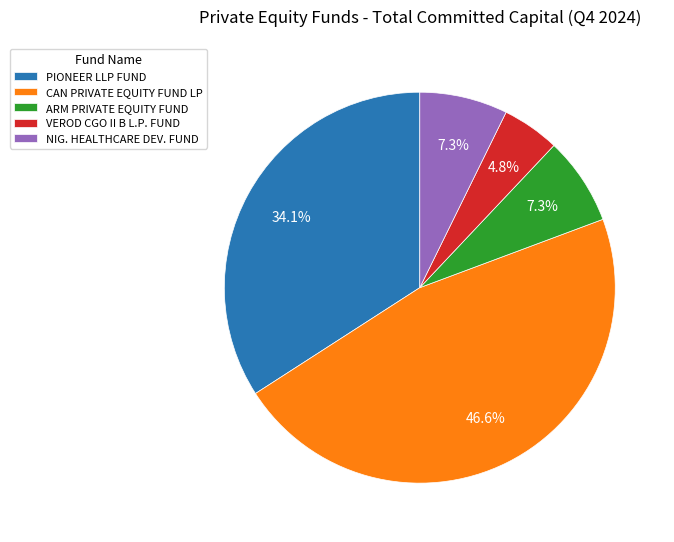

Is there any slice that represents more than half of the pie?

No